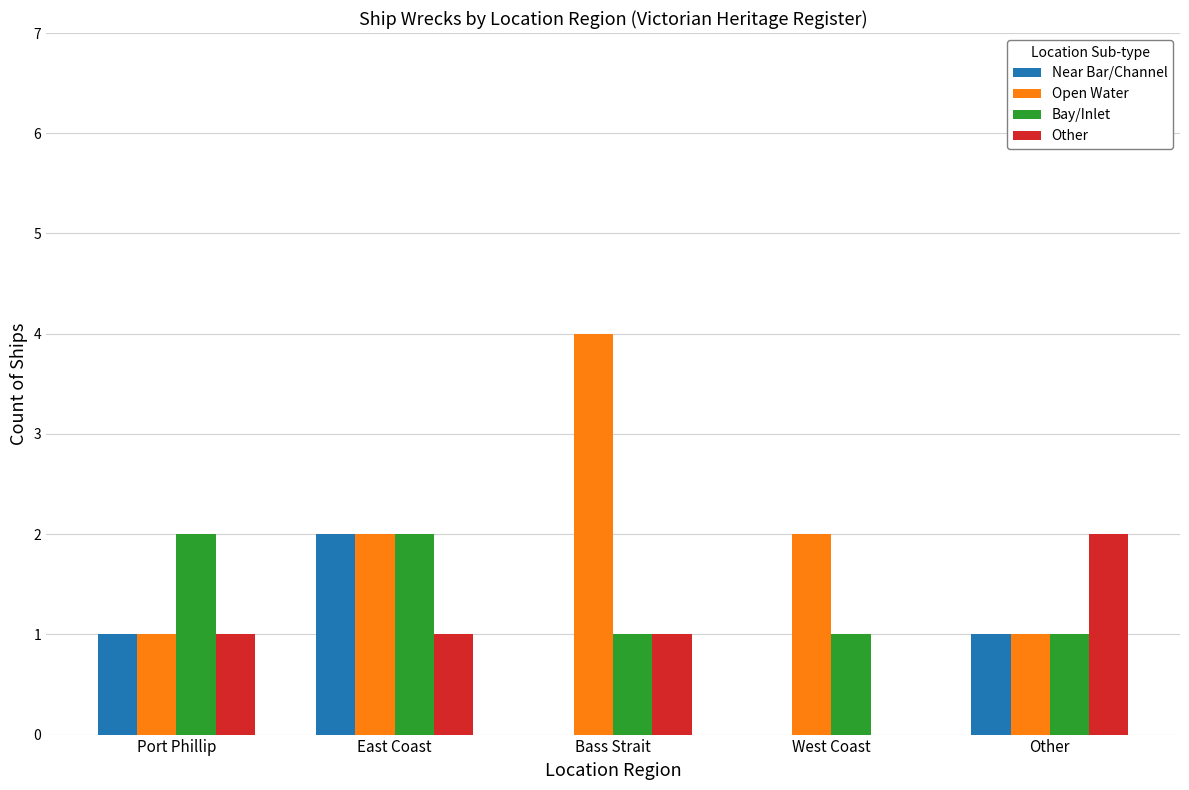

What is the sum of the Open Water values at Bass Strait and Port Phillip?

5